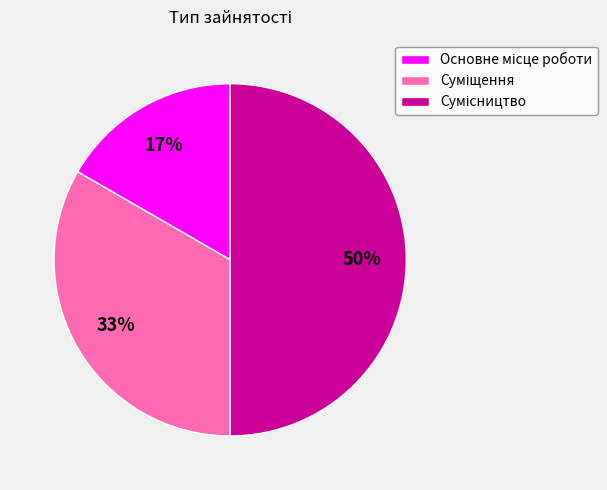

To the nearest percent, what is the difference between the largest and smallest slice percentages?

33%